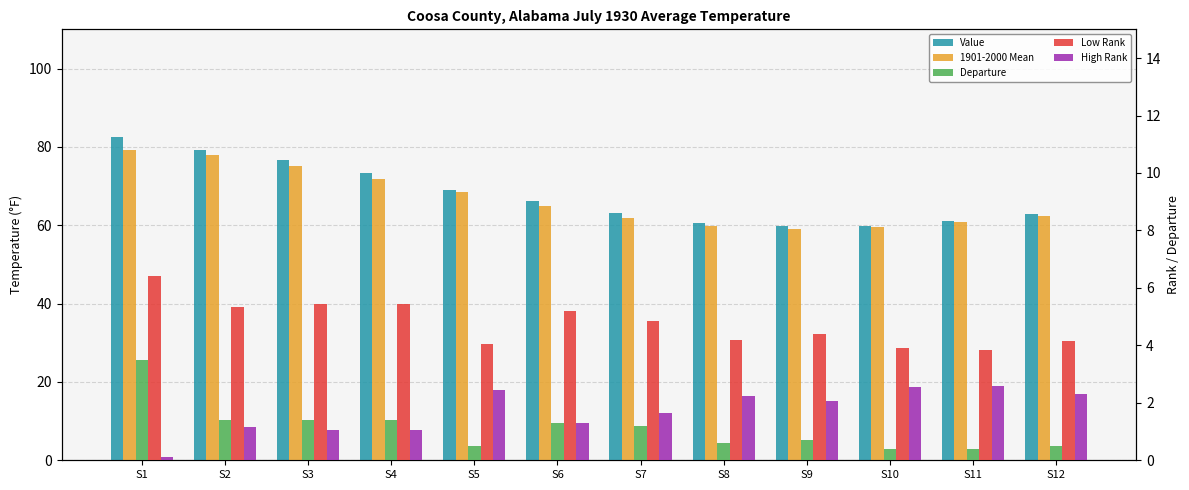

How many values in the Departure series are below 1?

6